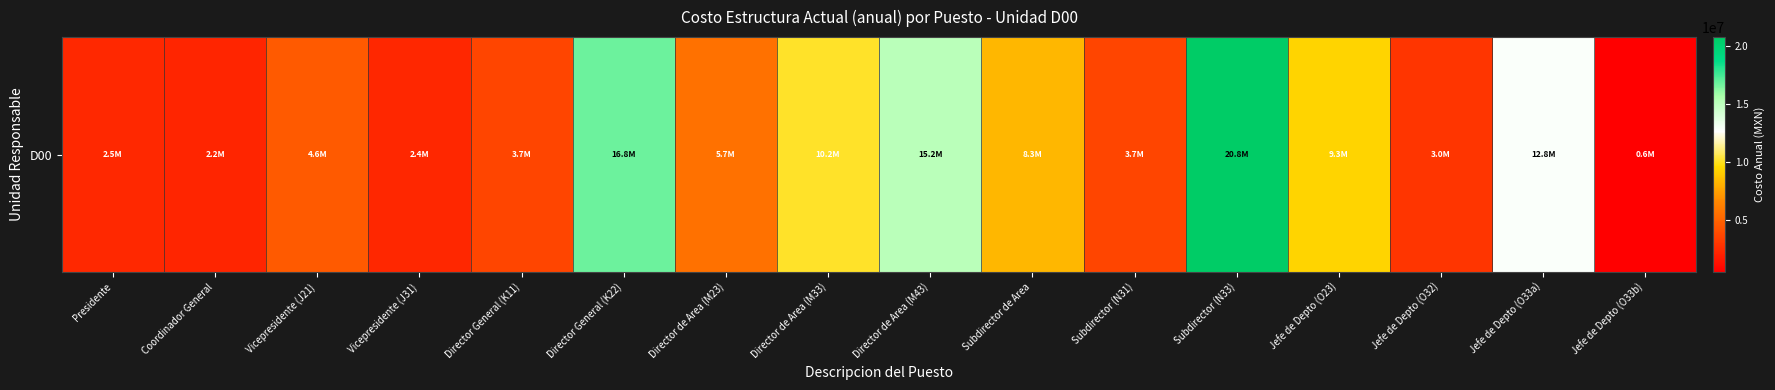

Rank the categories by value from highest to lowest.

Subdirector (N33), Director General (K22), Director de Area (M43), Jefe de Depto (O33a), Director de Area (M33), Jefe de Depto (O23), Subdirector de Area, Director de Area (M23), Vicepresidente (J21), Director General (K11), Subdirector (N31), Jefe de Depto (O32), Presidente, Vicepresidente (J31), Coordinador General, Jefe de Depto (O33b)